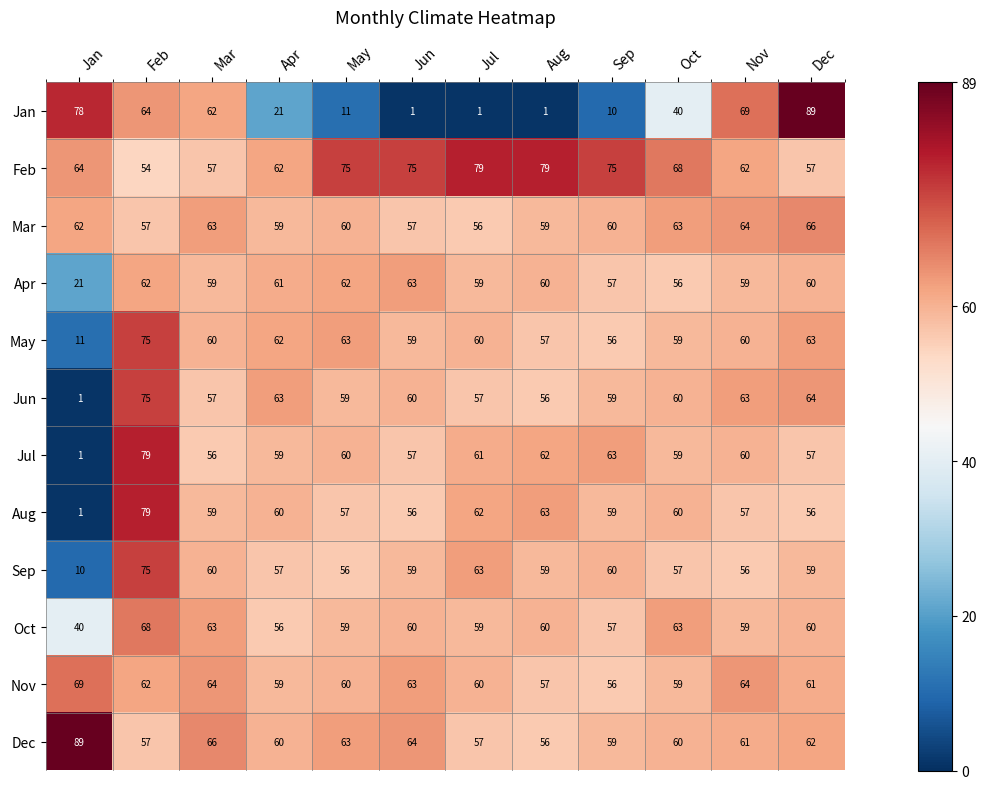

Which series has the largest total across all categories?

Feb